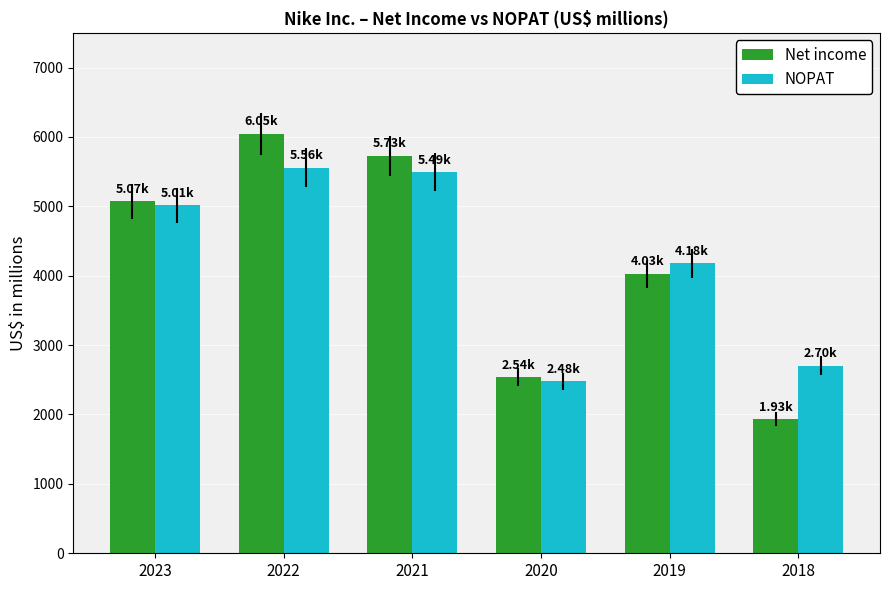

Is it true that NOPAT equals 5013 at 2023?

True